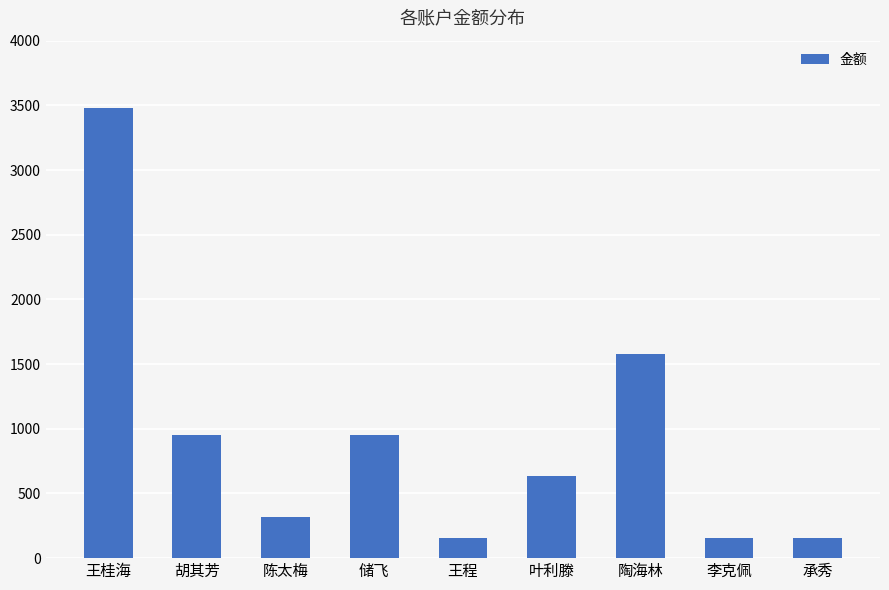

What is the label of the 4th bar from the right?

叶利滕